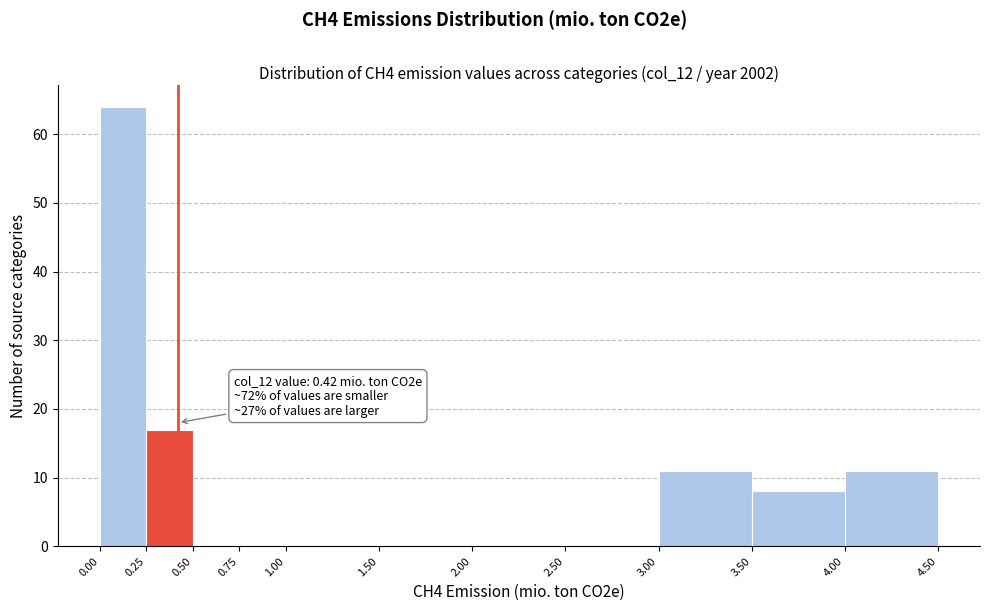

Over which range of the x-axis is the bar tallest?

0.00 to 0.25